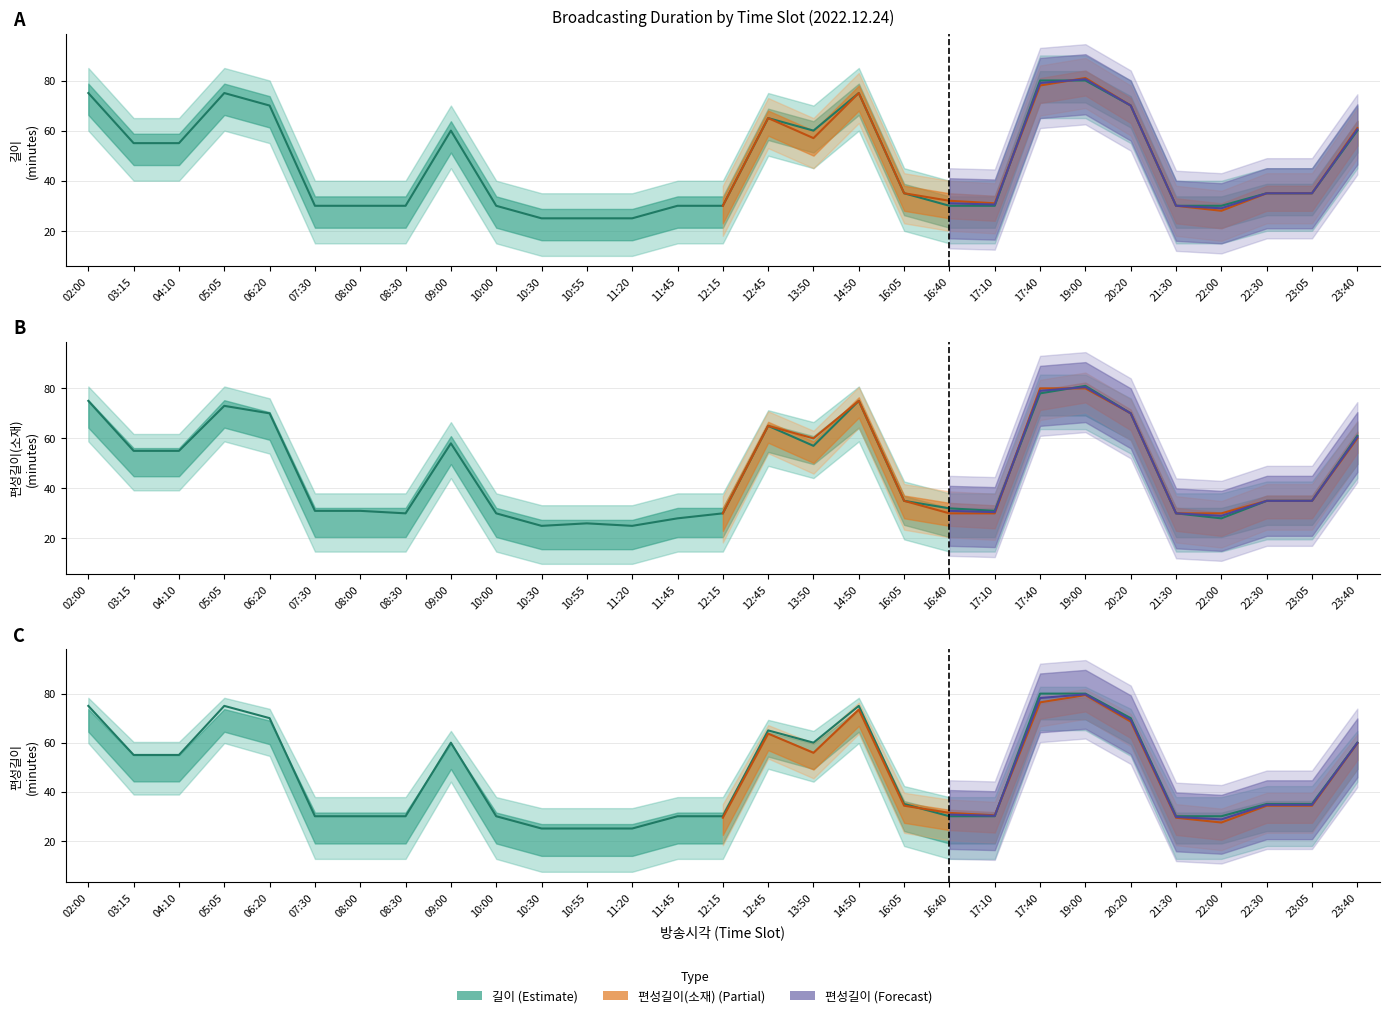

How many interior local peaks does the 편성길이 series have?

4